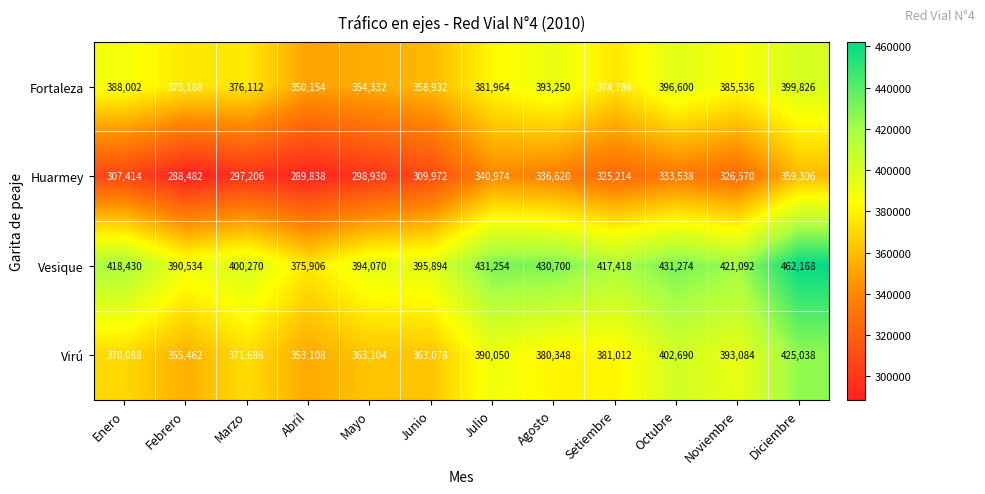

Which series changed the most between Enero and Abril?

Vesique